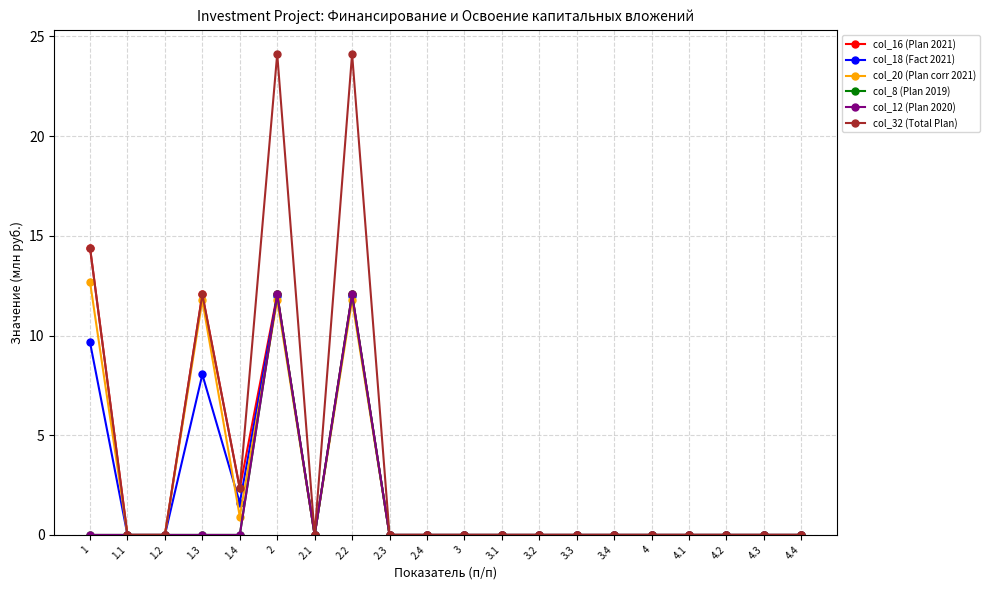

What are all the series names shown in the legend?

col_16 (Plan 2021), col_18 (Fact 2021), col_20 (Plan corr 2021), col_8 (Plan 2019), col_12 (Plan 2020), col_32 (Total Plan)